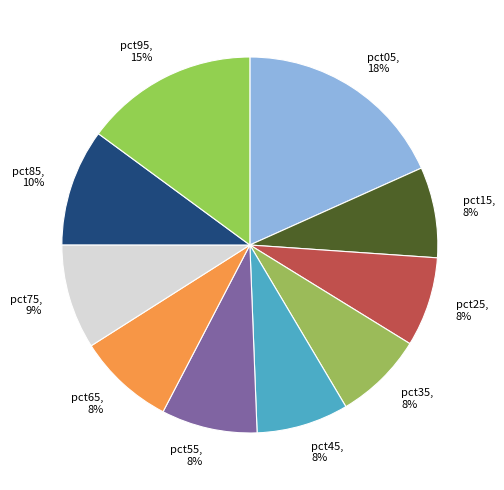

Does pct35 represent more than half of the total?

No